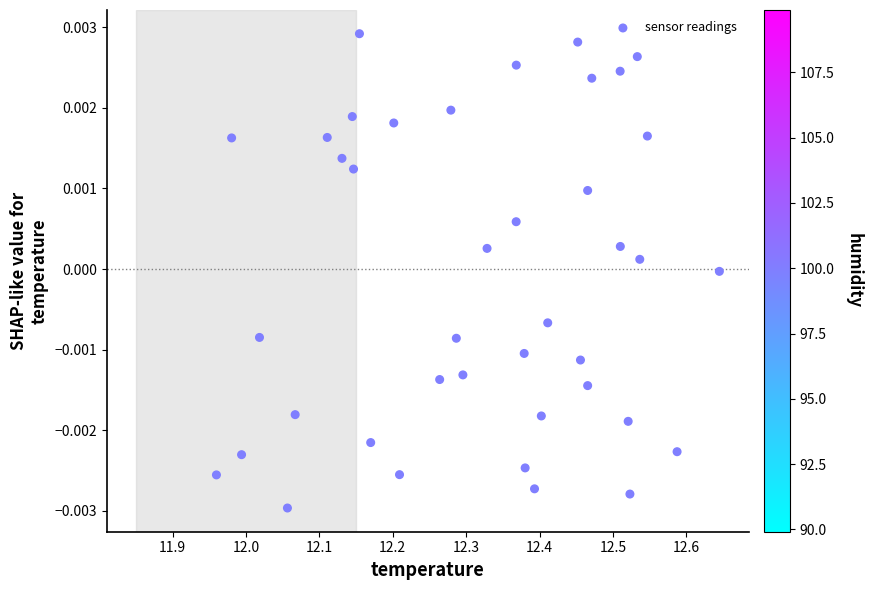

What is the range of X values (max minus min)?

0.7